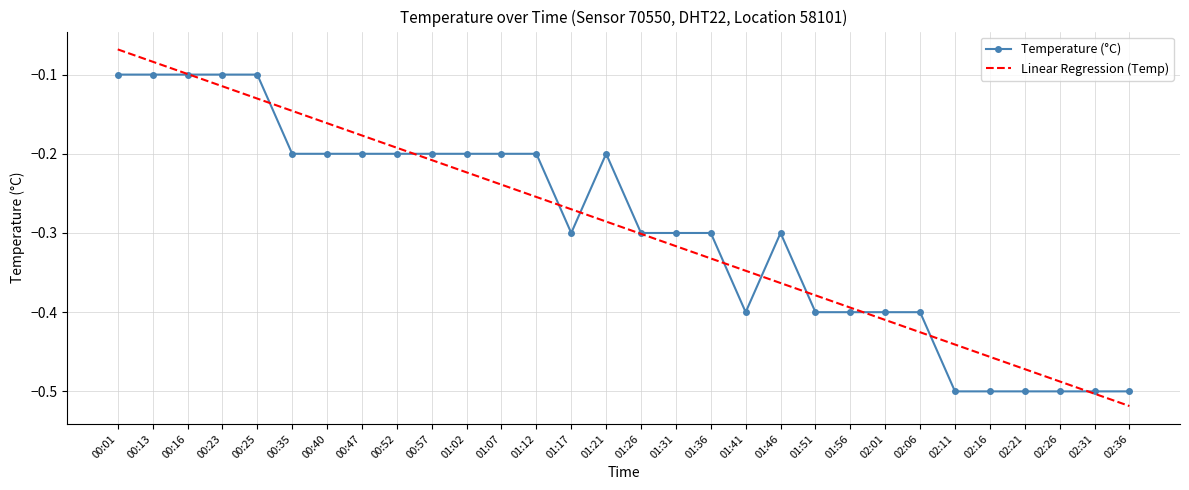

At which category is the sum across all series the highest?

00:01